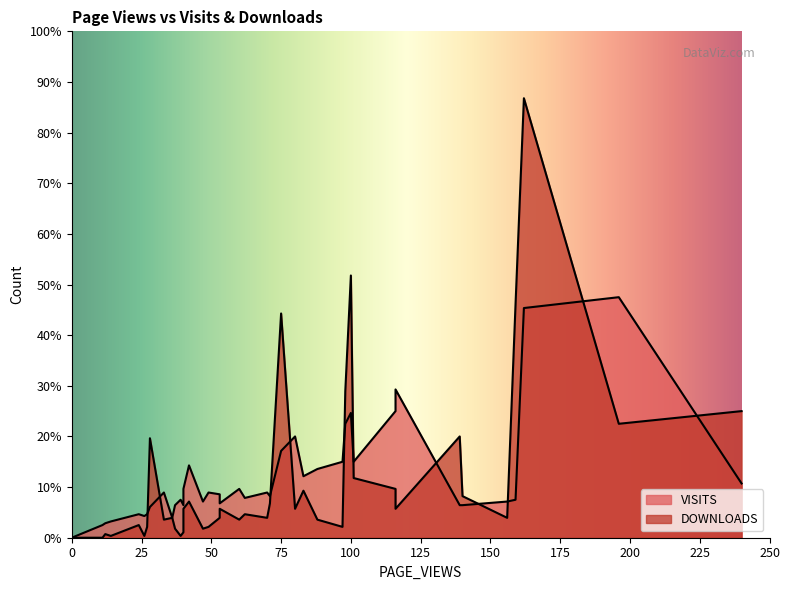

Reading right to left, extract all data points from this chart.

VISITS: 39=27	38=11	37=13	36=18	35=19	34=25	33=23	32=13	31=12	30=42	29=25	28=24	27=8	26=20	25=9	24=18	23=21	22=27	21=22	20=34	19=7	18=0	17=30	16=21	15=18	14=18	13=20	12=42	11=38	10=82	9=70	8=56	7=40	6=25	5=63	4=69	3=17	2=133	1=127	0=48
DOWNLOADS: 39=16	38=11	37=7	36=3	35=16	34=11	33=19	32=6	31=1	30=6	29=6	28=11	27=2	26=5	25=1	24=5	23=1	22=10	21=13	20=26	19=0	18=0	17=70	16=129	15=56	14=23	13=11	12=33	11=10	10=16	9=27	8=16	7=20	6=10	5=81	4=145	3=55	2=63	1=243	0=124